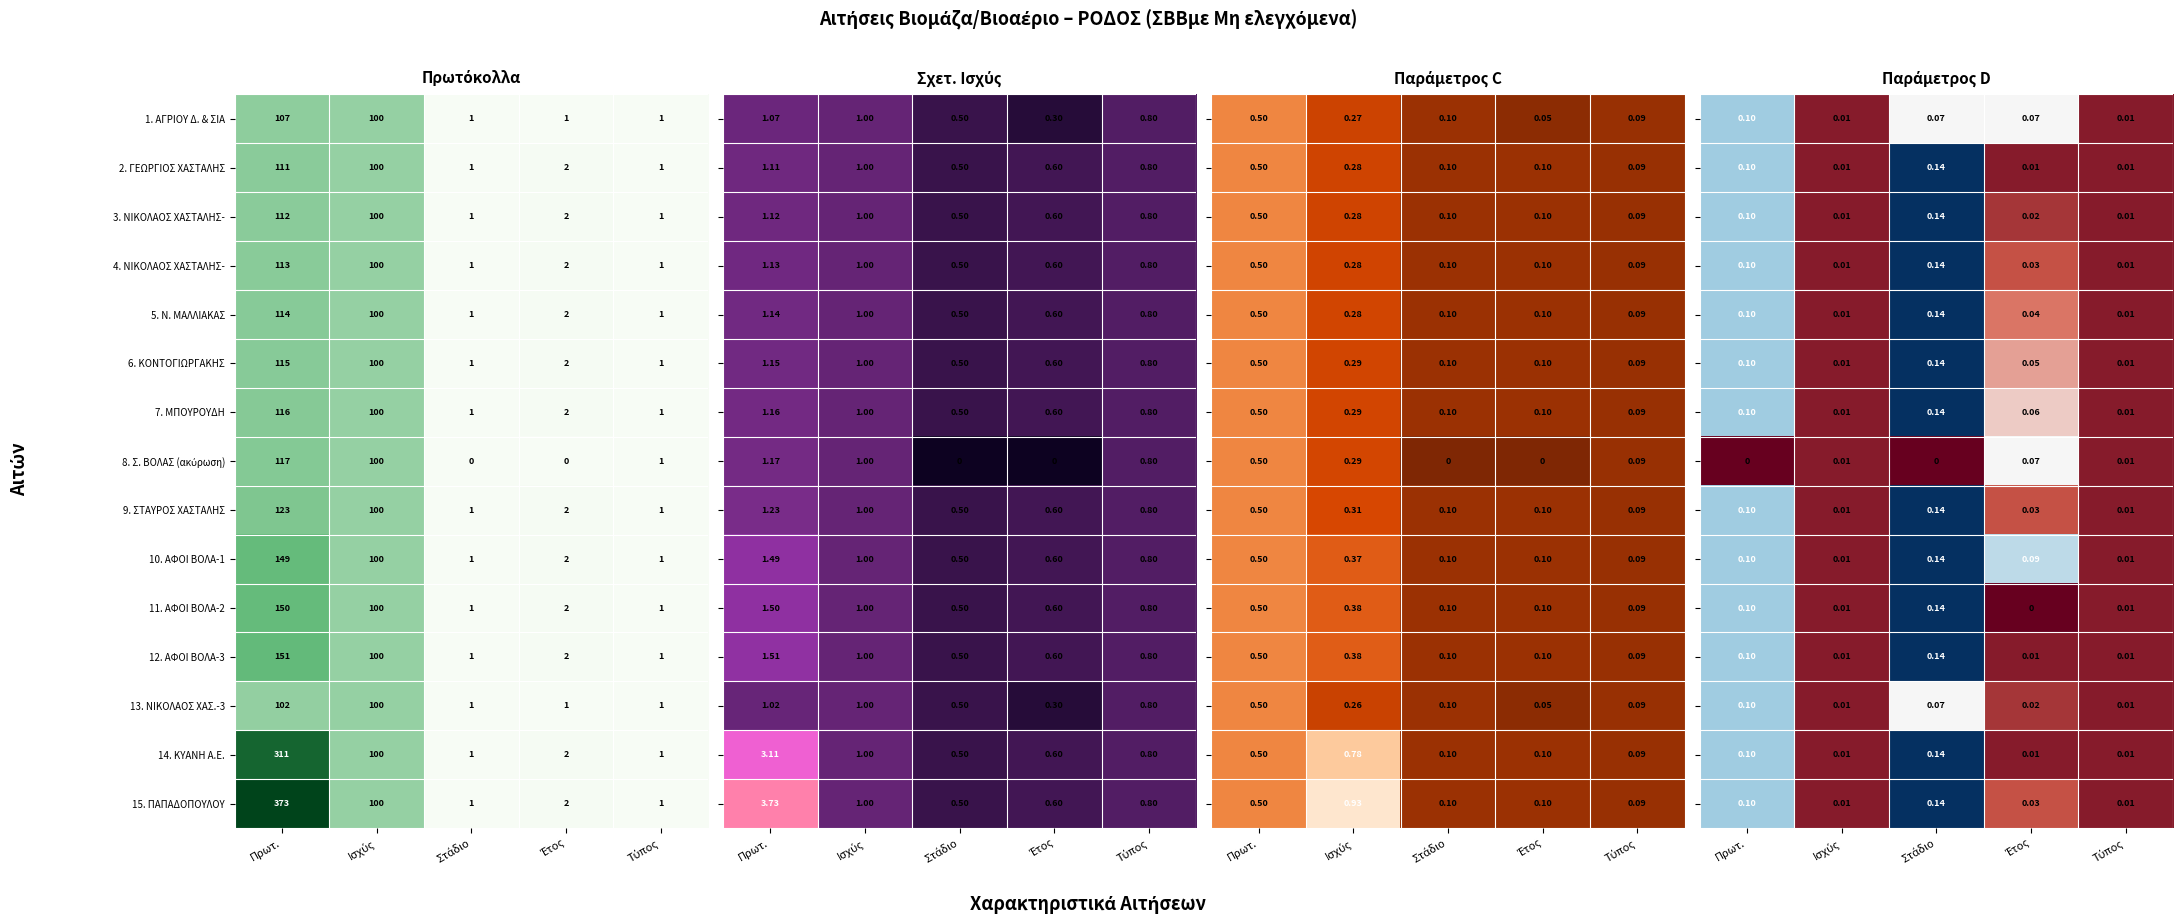

What is the difference between the maximum and minimum values in the 15. ΠΑΠΑΔΟΠΟΥΛΟΥ series?

372